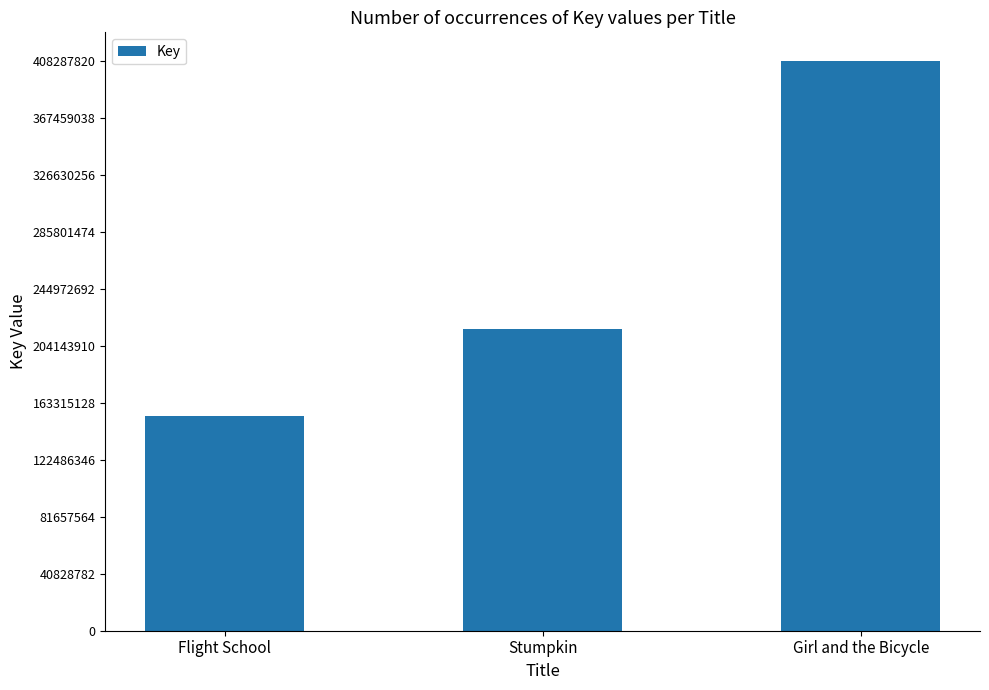

What is the label of the 3rd bar from the right?

Flight School